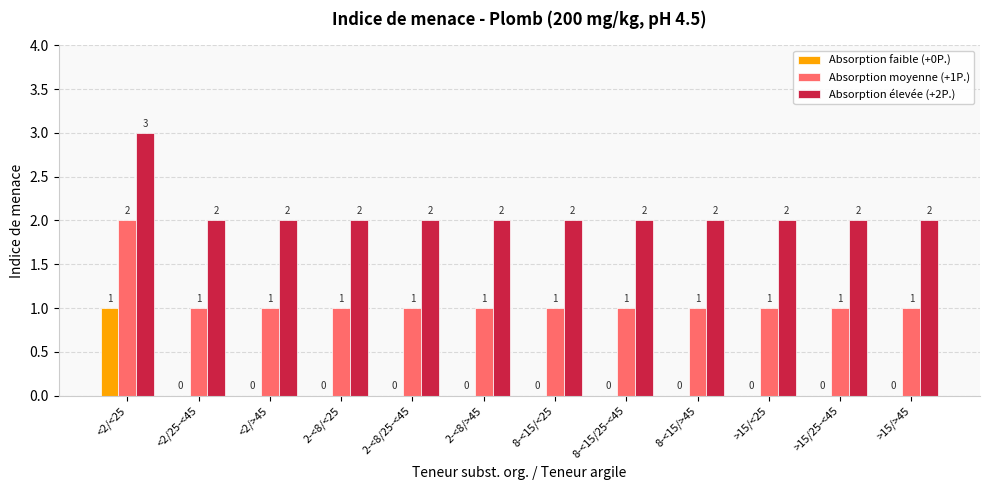

The Absorption faible (+0P.) series shows 0 at 8-<15/25-<45. True or false?

True